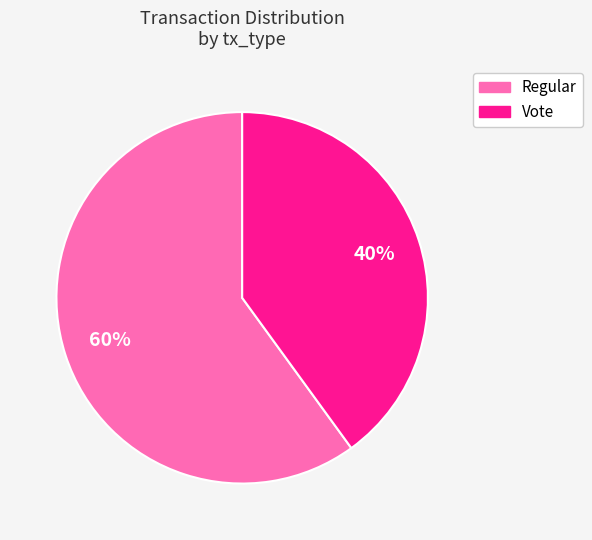

What is the majority slice?

Regular